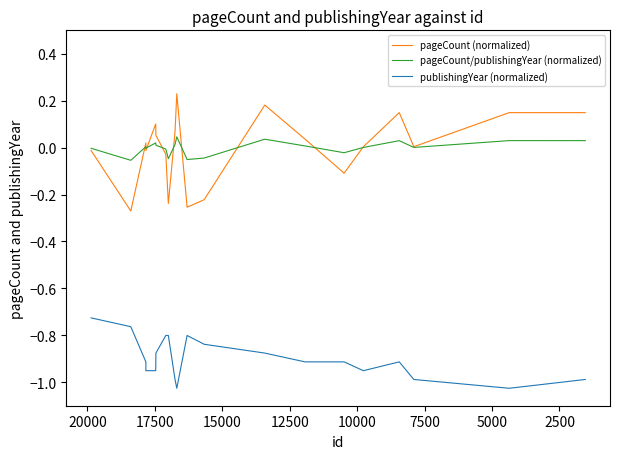

Reading left to right, list all the values displayed in this chart.

pageCount (normalized): -0.0	-0.3	0.0	-0.0	0.1	0.1	-0.0	-0.2	0.1	0.2	-0.3	-0.2	0.2	0.0	-0.1	0.0	0.1	0.0	0.1	0.1
pageCount/publishingYear (normalized): -0.0	-0.1	0.0	-0.0	0.0	0.0	-0.0	-0.0	0.0	0.0	-0.1	-0.0	0.0	0.0	-0.0	0.0	0.0	0.0	0.0	0.0
publishingYear (normalized): -0.7	-0.8	-0.9	-1.0	-1.0	-0.9	-0.8	-0.8	-1.0	-1.0	-0.8	-0.8	-0.9	-0.9	-0.9	-1.0	-0.9	-1.0	-1.0	-1.0